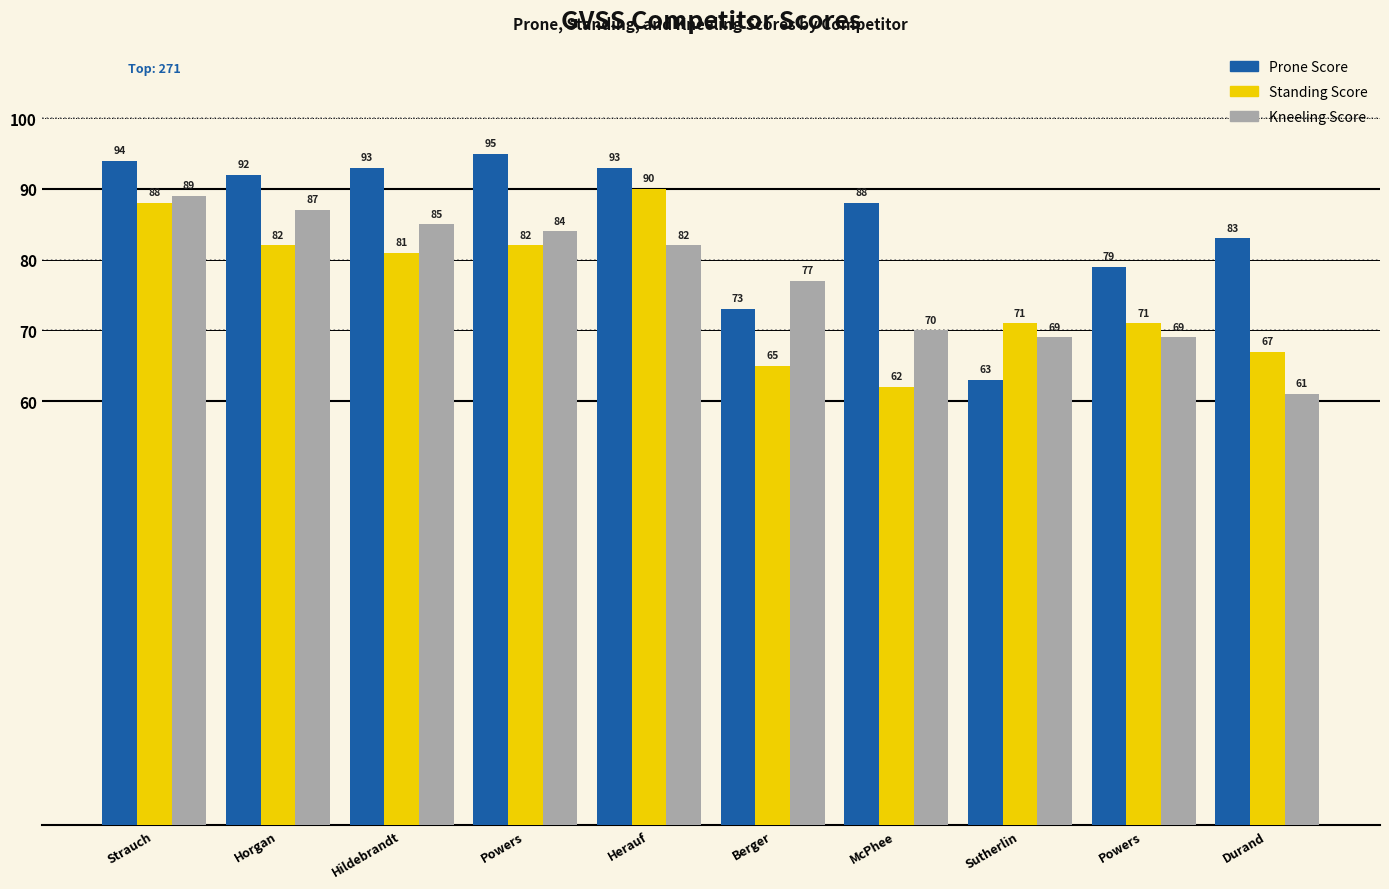

How many bars are there in each group?

3